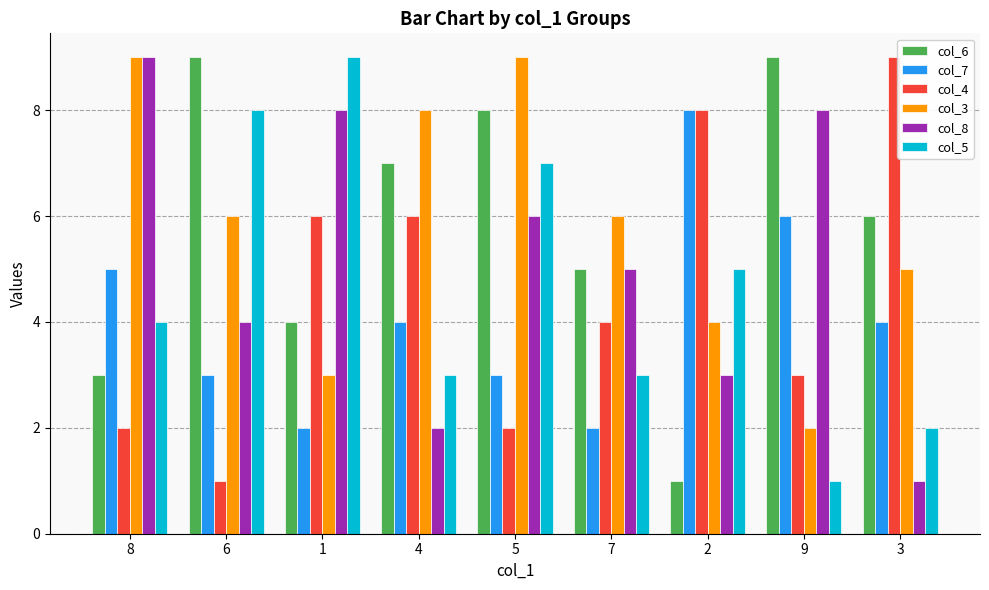

Where does the col_6 series first go above 6?

6